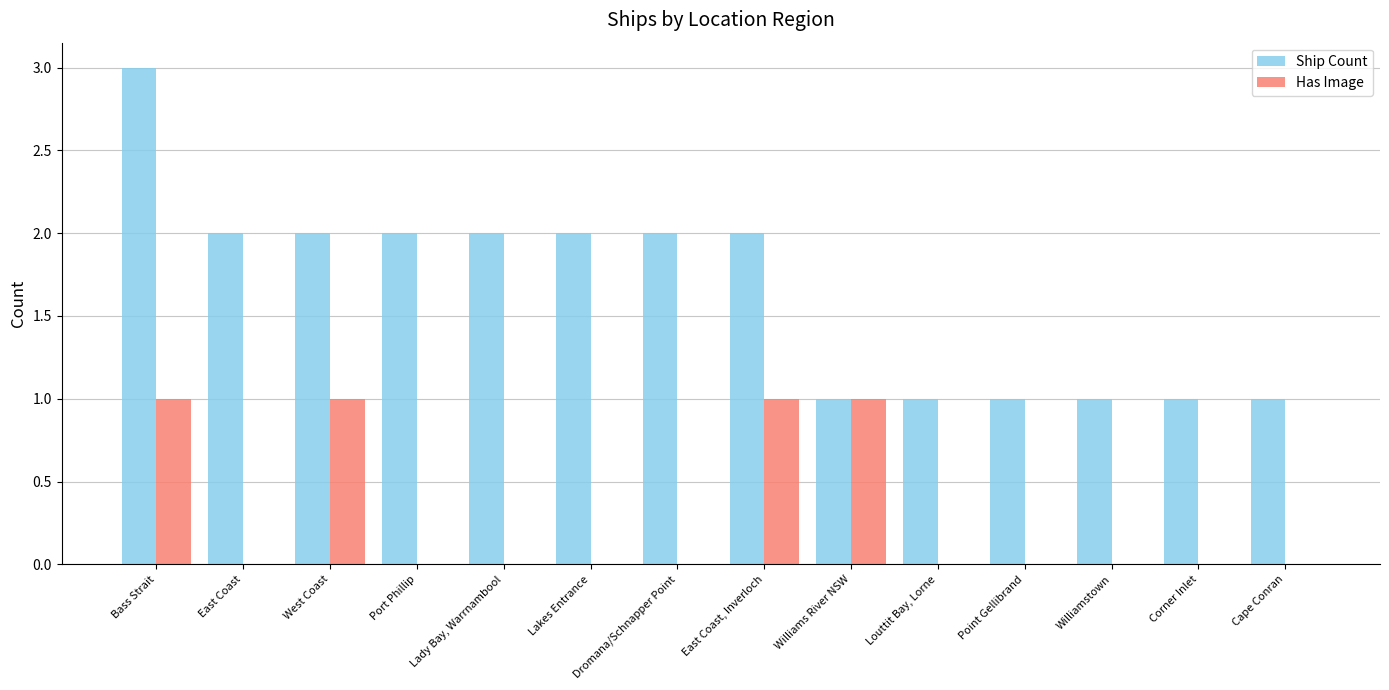

How many Ship Count values are between 1 and 2?

13